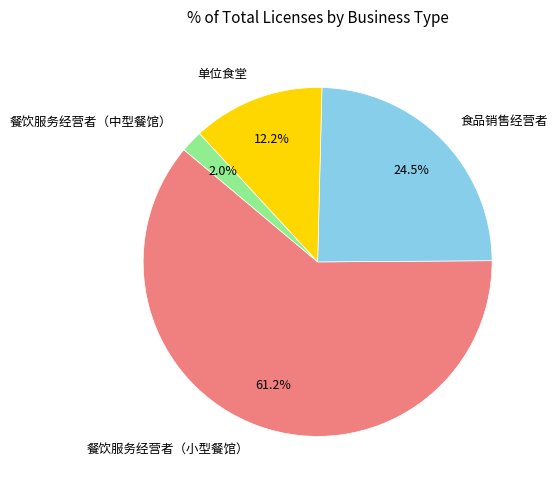

Is there any slice that represents more than half of the pie?

Yes